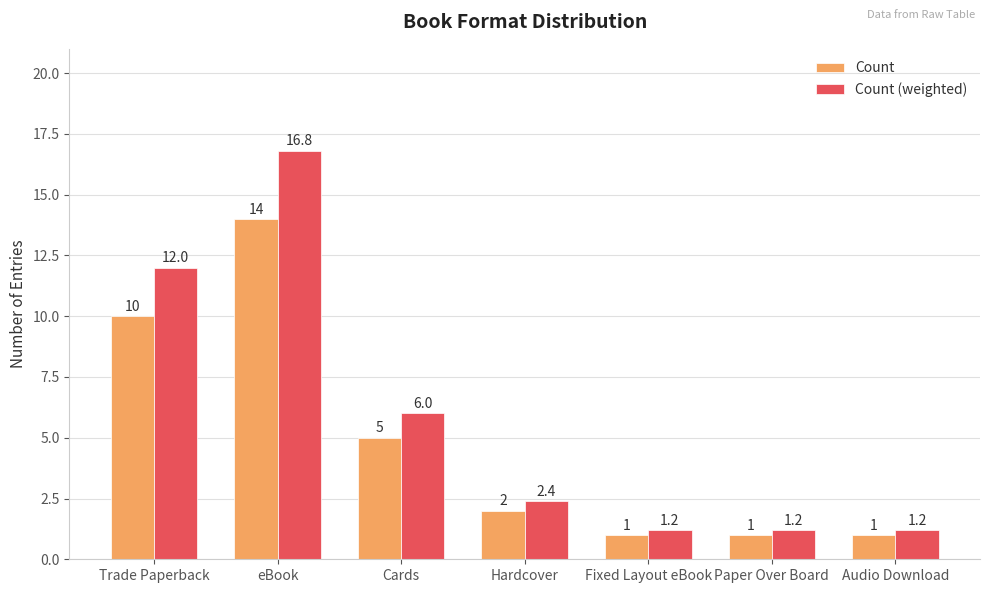

How many data points in Count are less than 2?

3